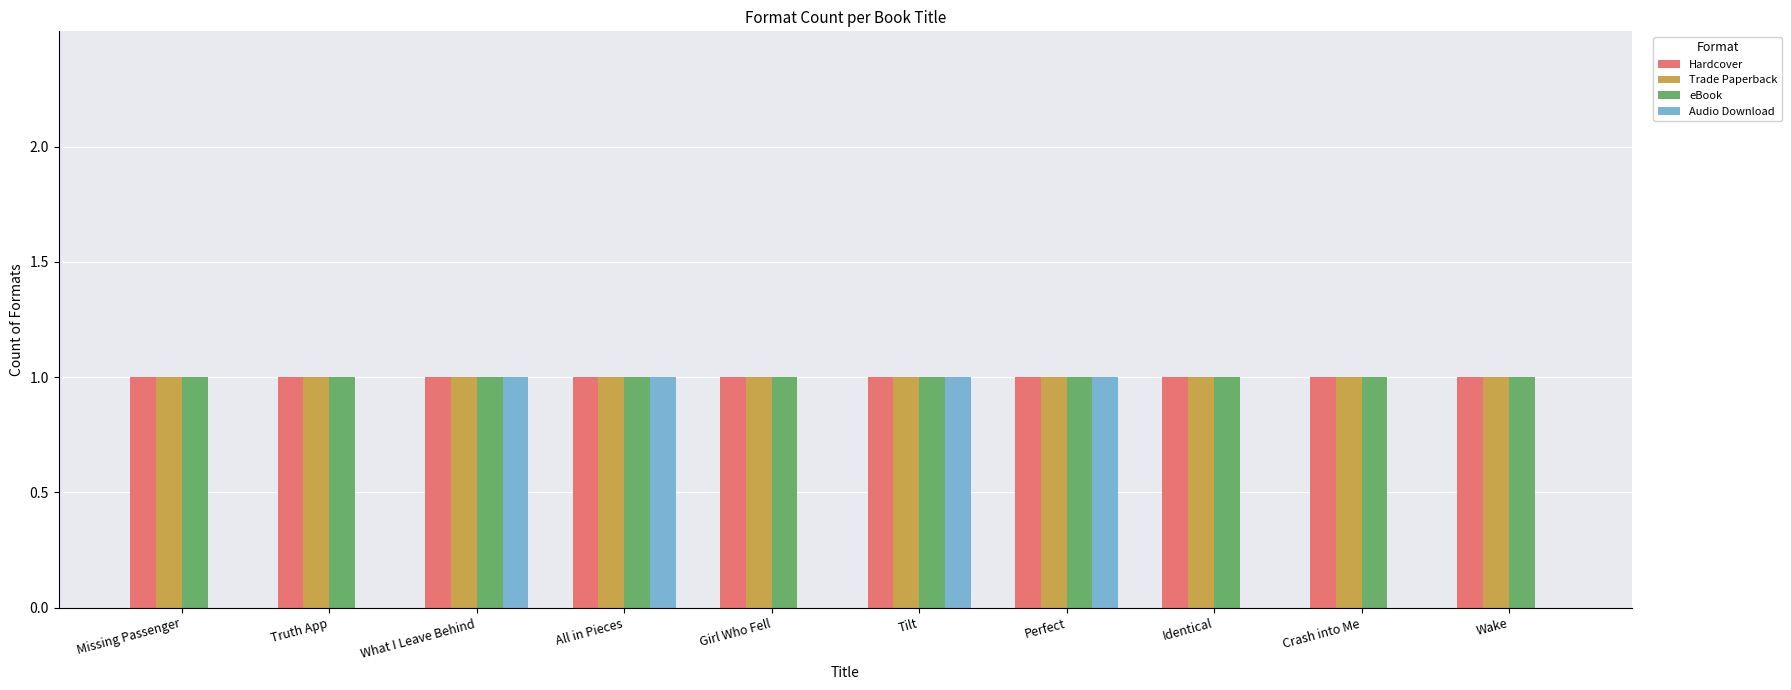

What is the sum of the eBook values at Tilt and Missing Passenger?

2